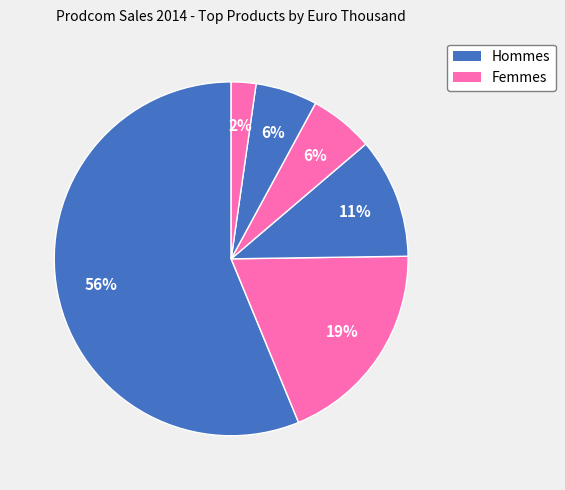

How many segments does this pie chart have?

6